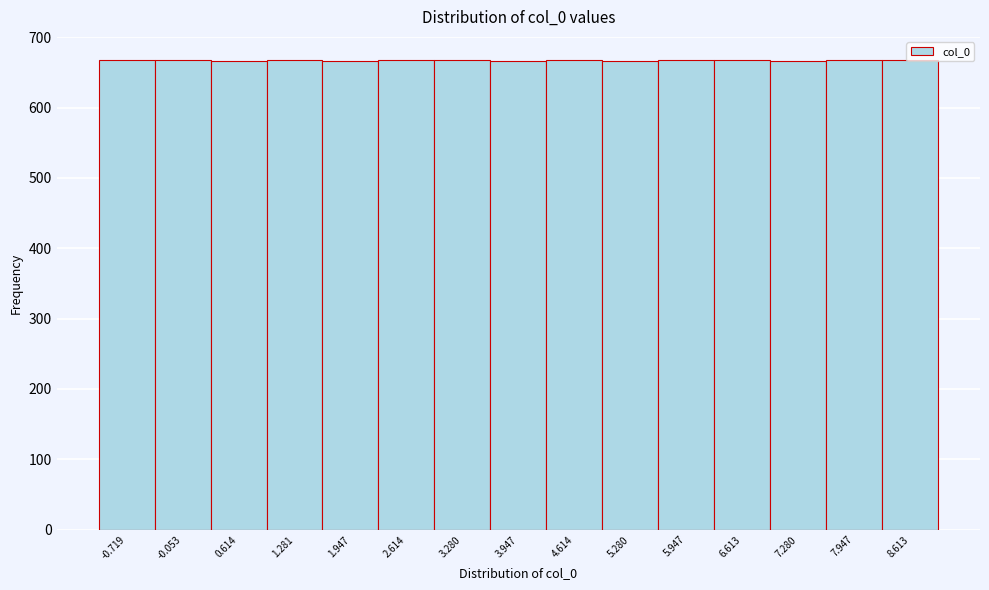

Approximately how many times larger is the value at 1.281 compared to -0.053?

1.0